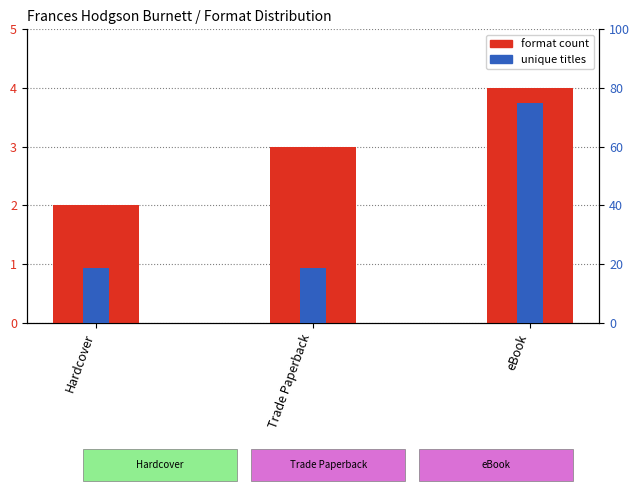

Which has a higher value, Hardcover or Trade Paperback?

Trade Paperback